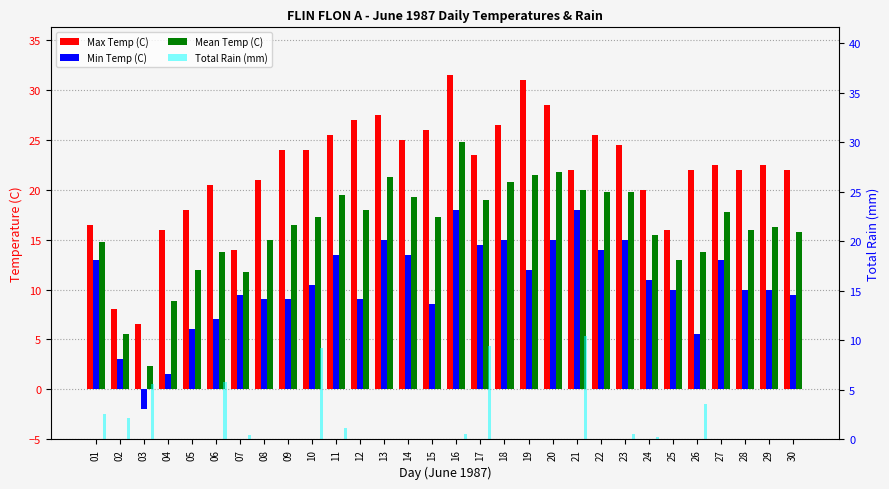

What value does the Max Temp (C) series have at 04?

16.0